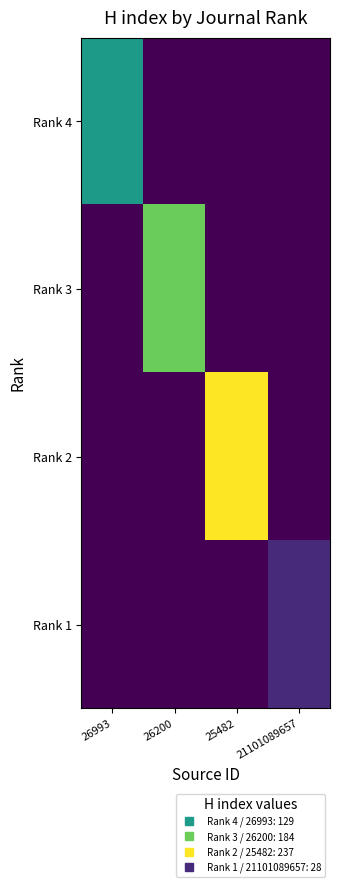

Reading left to right, extract all data points from this chart.

Rank 4: 26993=129	26200=0	25482=0	21101089657=0
Rank 3: 26993=0	26200=184	25482=0	21101089657=0
Rank 2: 26993=0	26200=0	25482=237	21101089657=0
Rank 1: 26993=0	26200=0	25482=0	21101089657=28